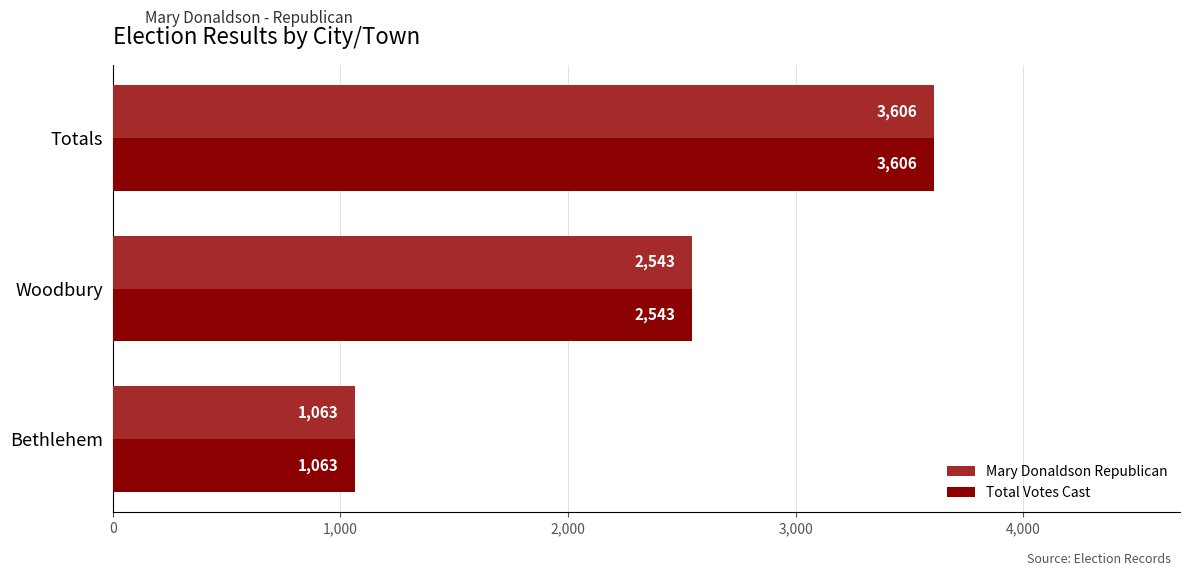

At which label does Total Votes Cast reach its minimum?

Bethlehem